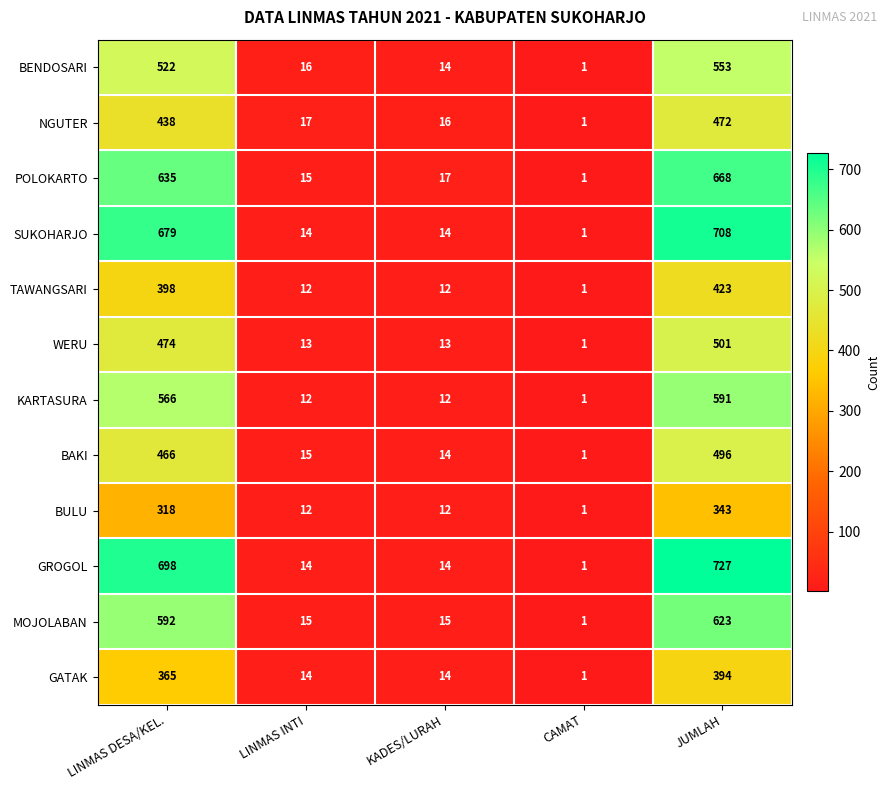

List the series in order of their peak value, lowest first.

BULU, GATAK, TAWANGSARI, NGUTER, BAKI, WERU, BENDOSARI, KARTASURA, MOJOLABAN, POLOKARTO, SUKOHARJO, GROGOL